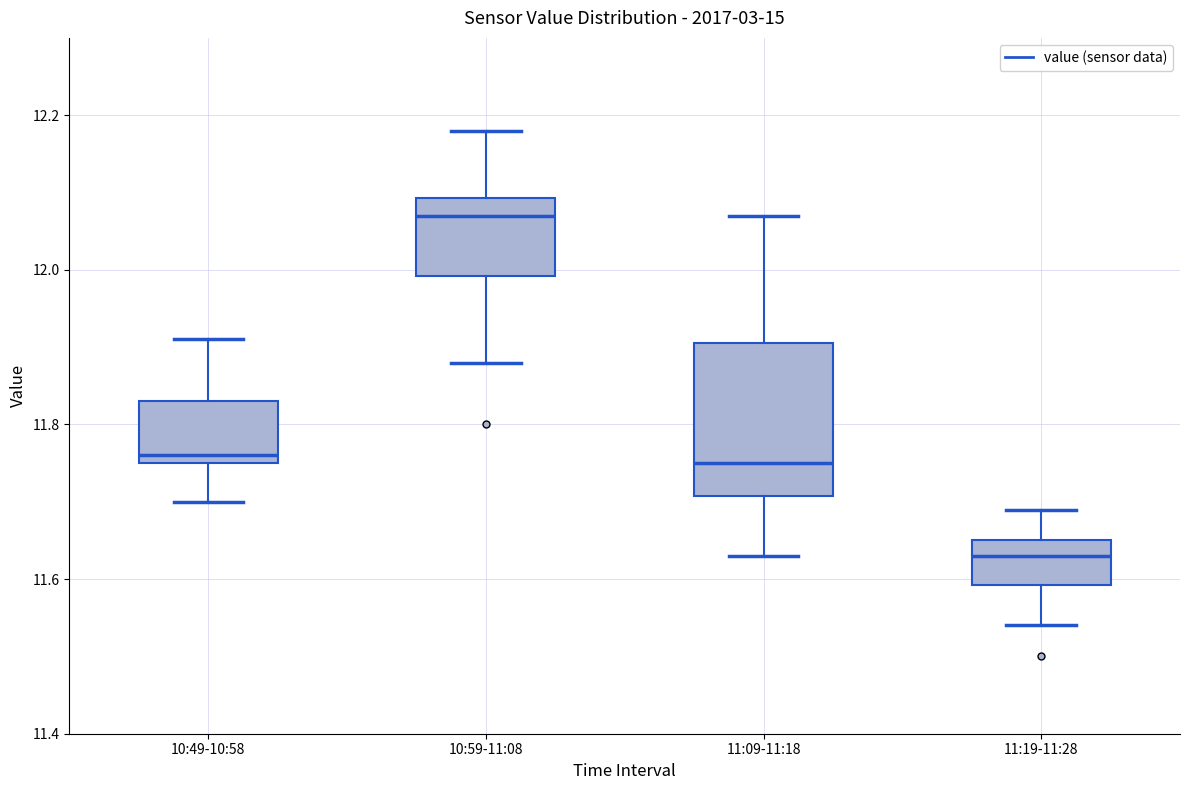

Which box is the tallest, from its lower edge to its upper edge?

11:09-11:18